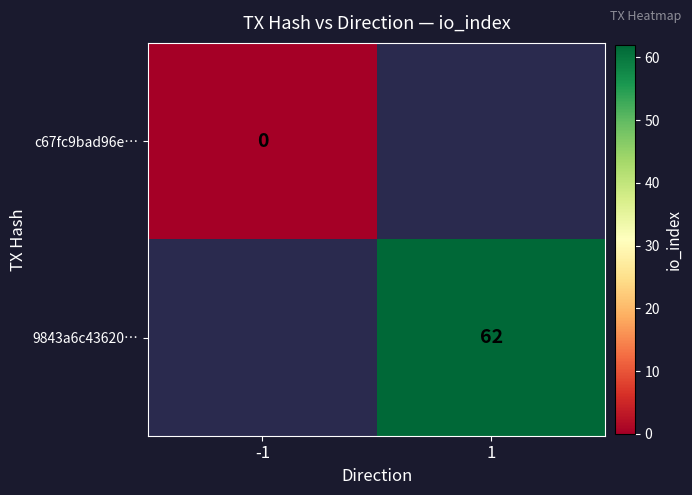

What is the greatest value displayed?

62.0